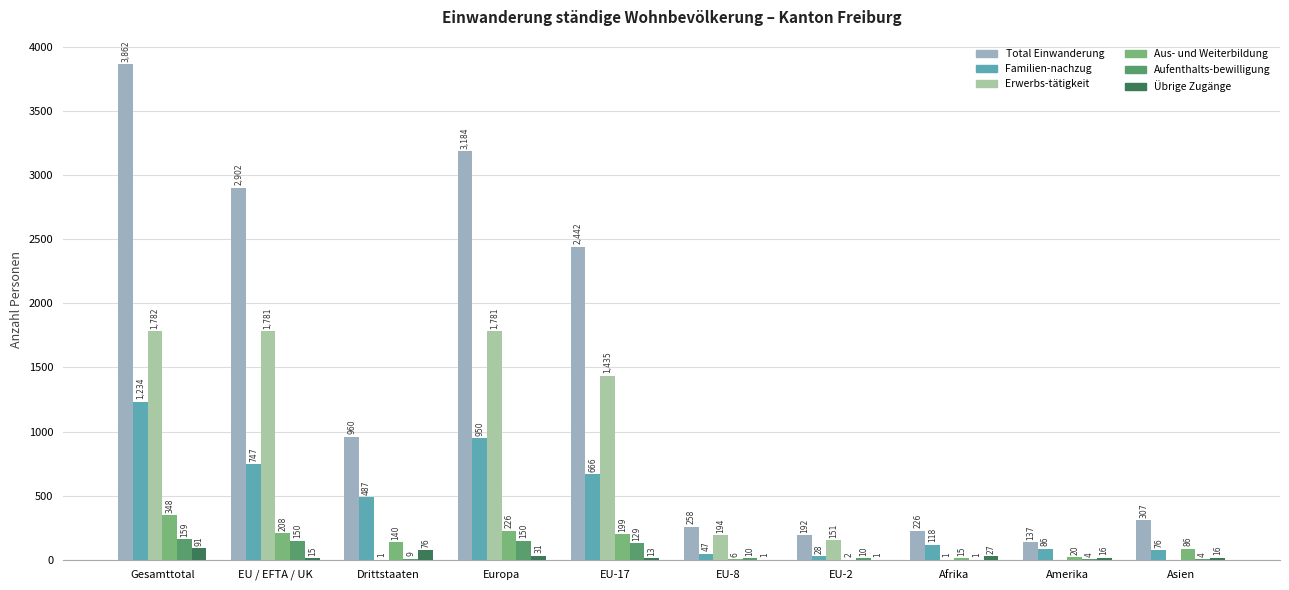

How many groups of bars are there?

10